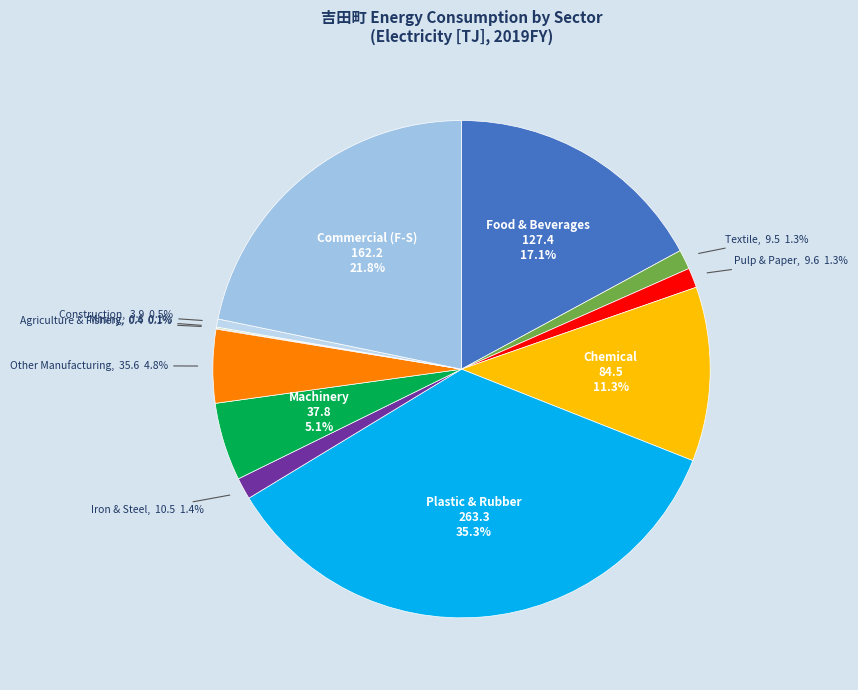

Which category has the biggest portion of the pie?

Plastic & Rubber